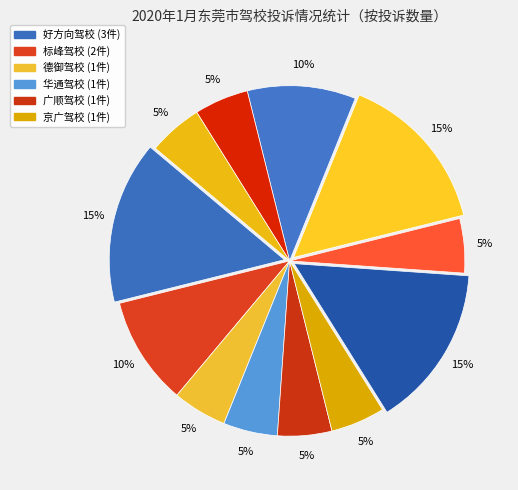

How many segments does this pie chart have?

12